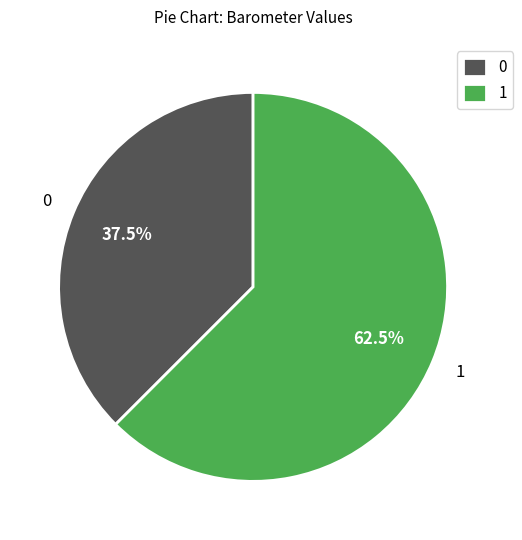

What percentage do 1 and 0 together represent?

100.0%